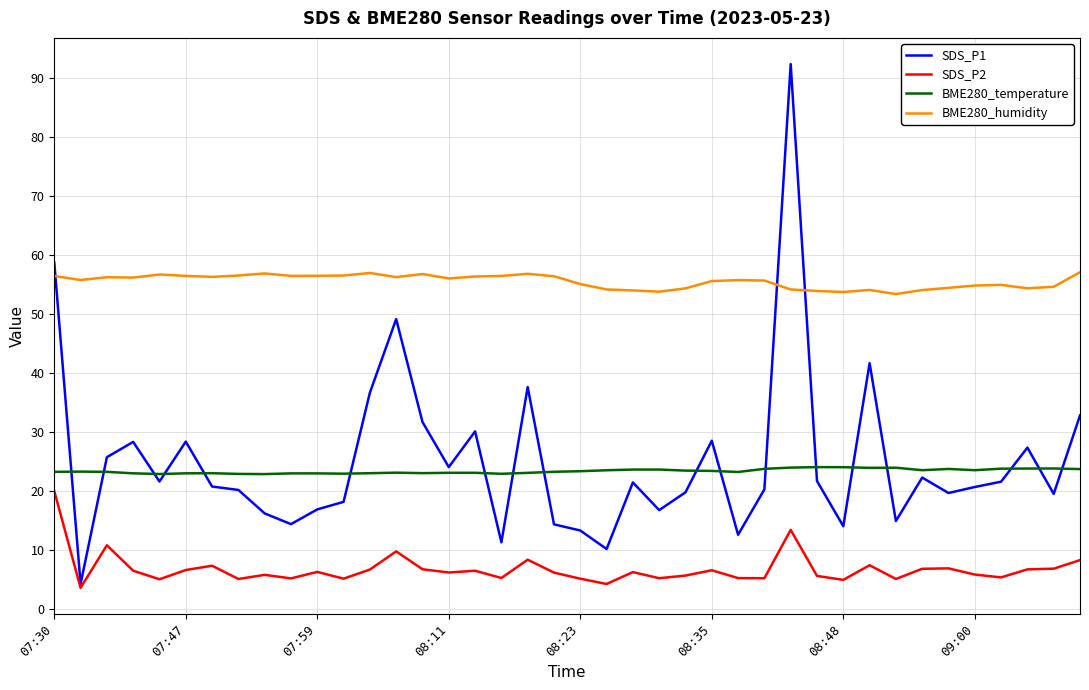

At how many categories does at least one series exceed 10?

40